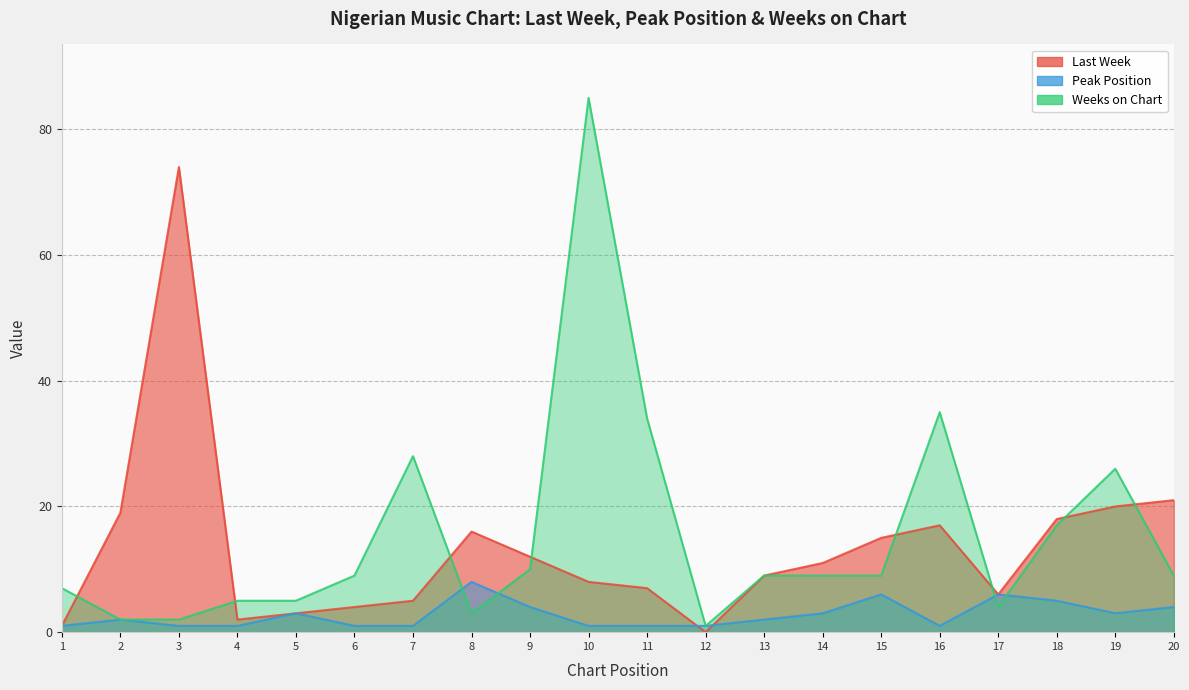

At which label does Peak Position reach its minimum?

1